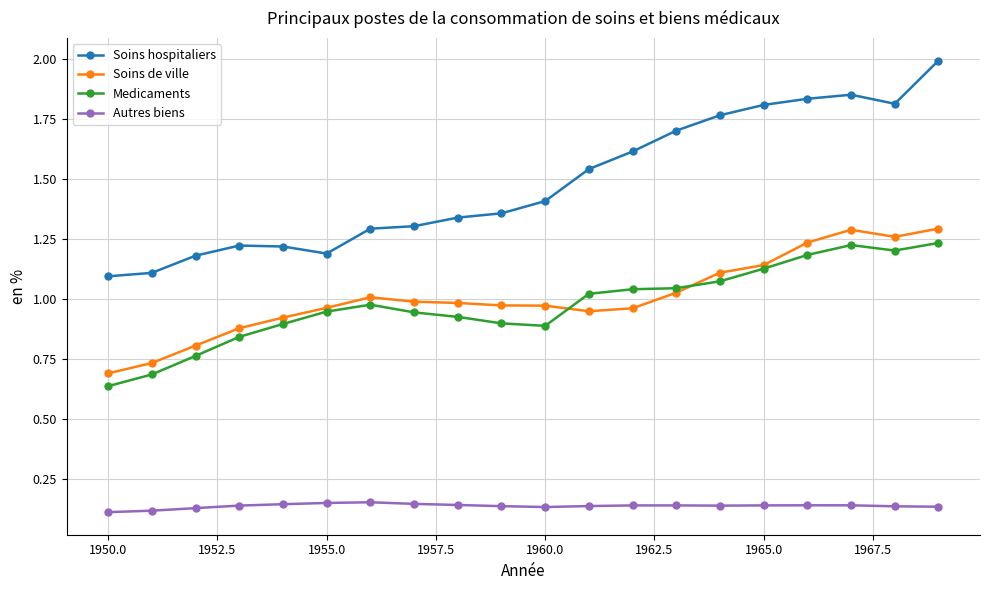

What is the greatest value displayed?

2.0